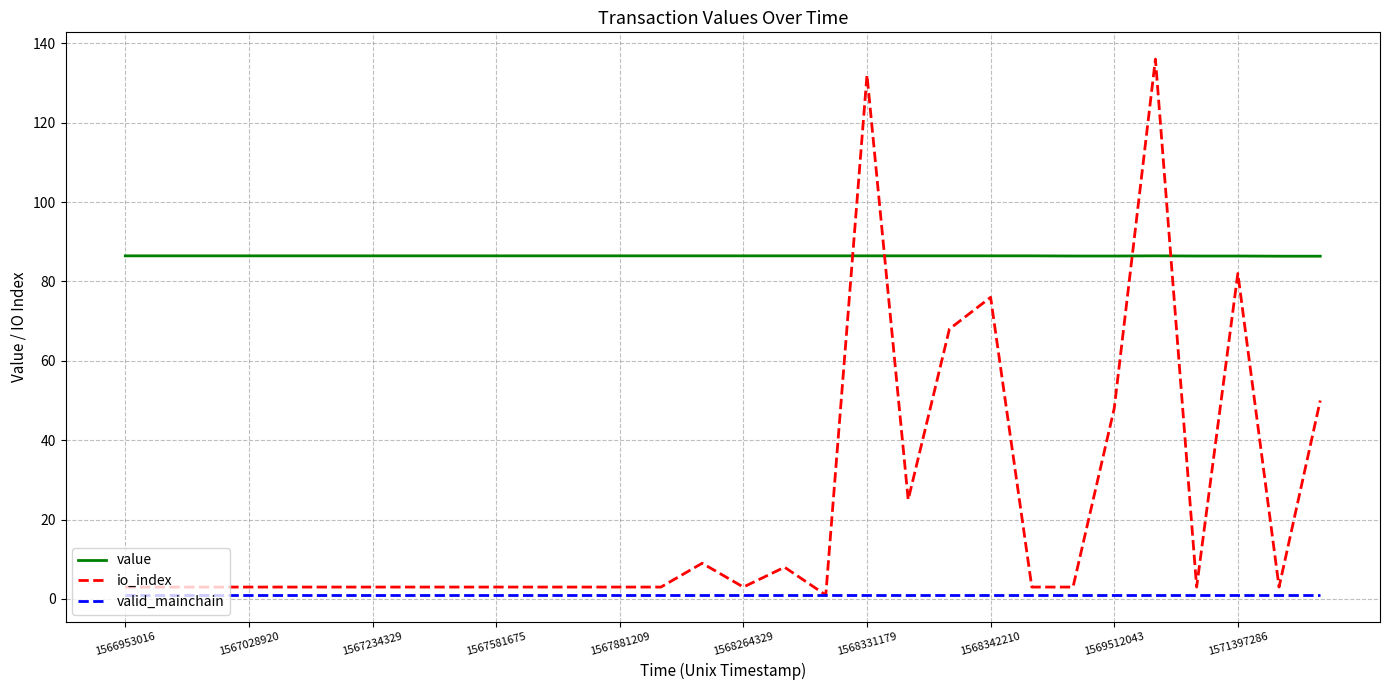

What is the lowest value of the io_index series?

1.0